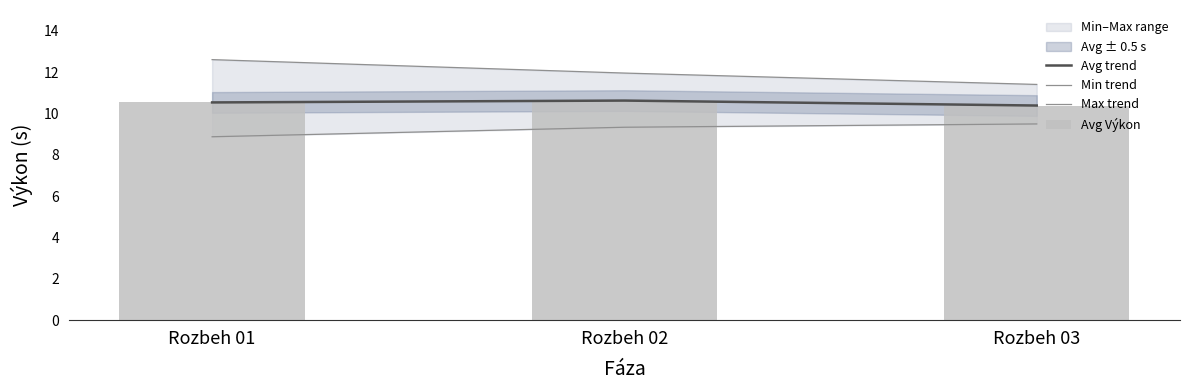

Which series has the widest spread of values?

Max trend